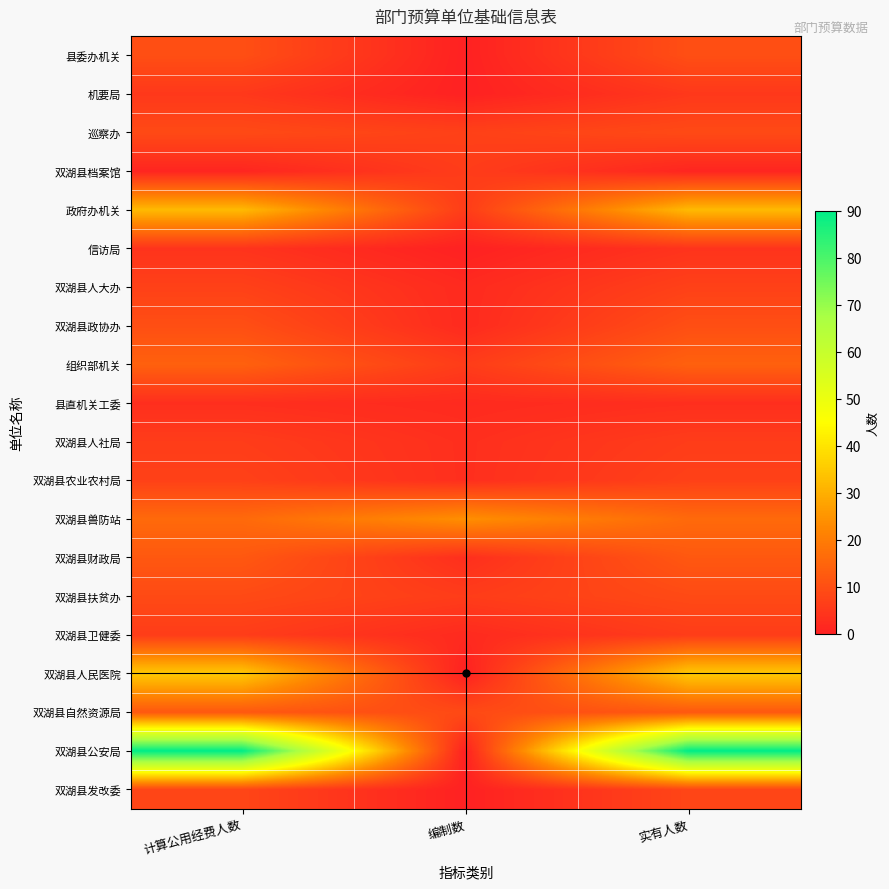

Which series has the widest spread of values?

双湖县公安局